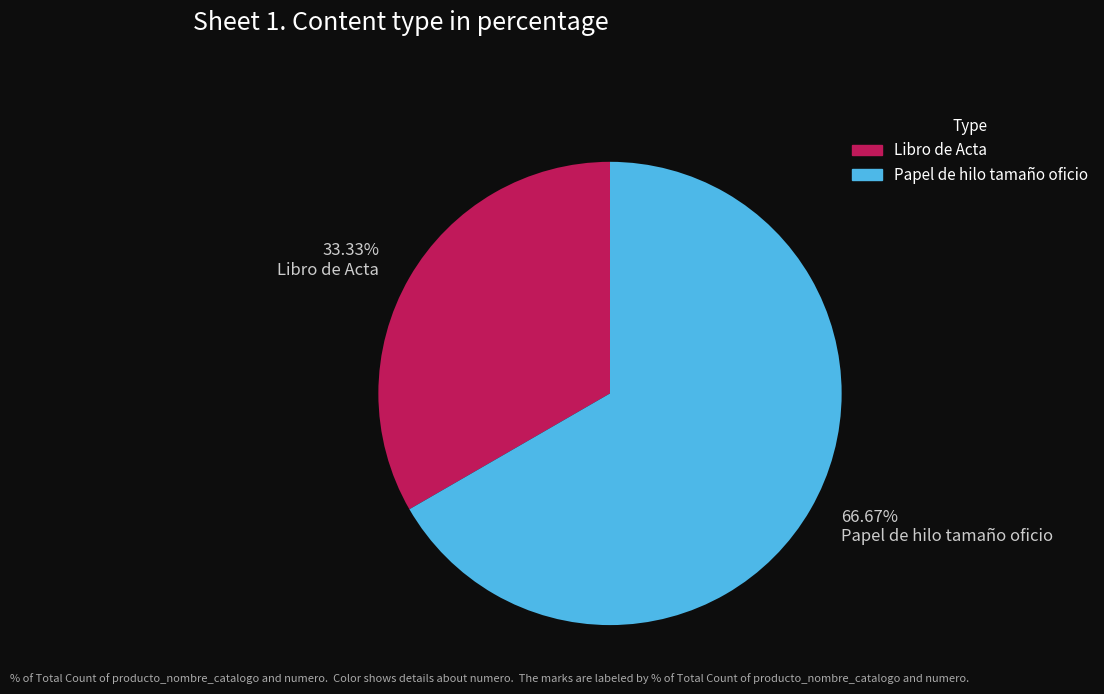

Which category has the biggest portion of the pie?

Papel de hilo tamaño oficio